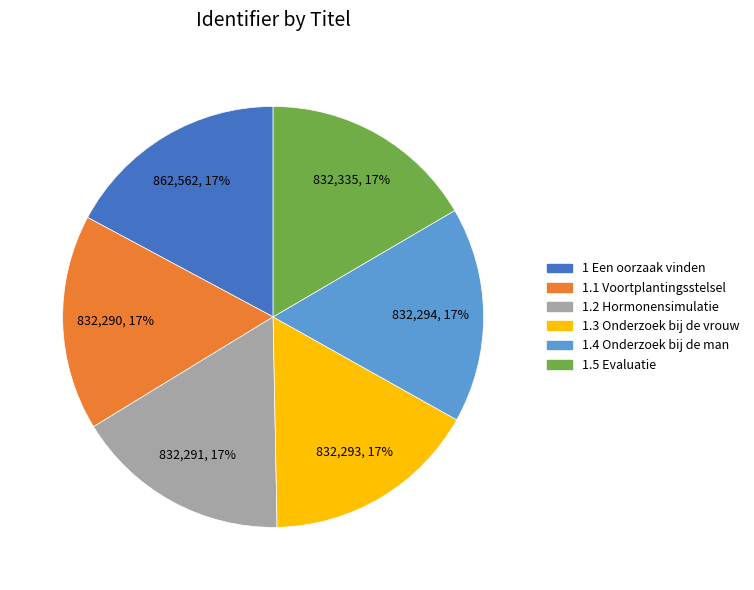

Do 1.2 Hormonensimulatie and 1 Een oorzaak vinden together represent more than half of the pie?

No